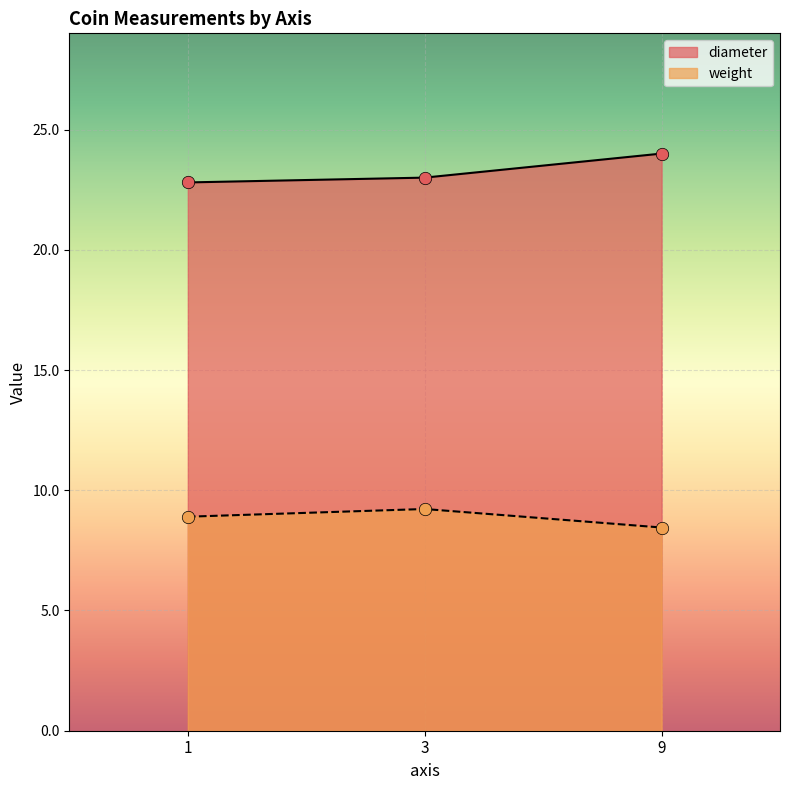

Which series reaches the maximum Y coordinate?

diameter